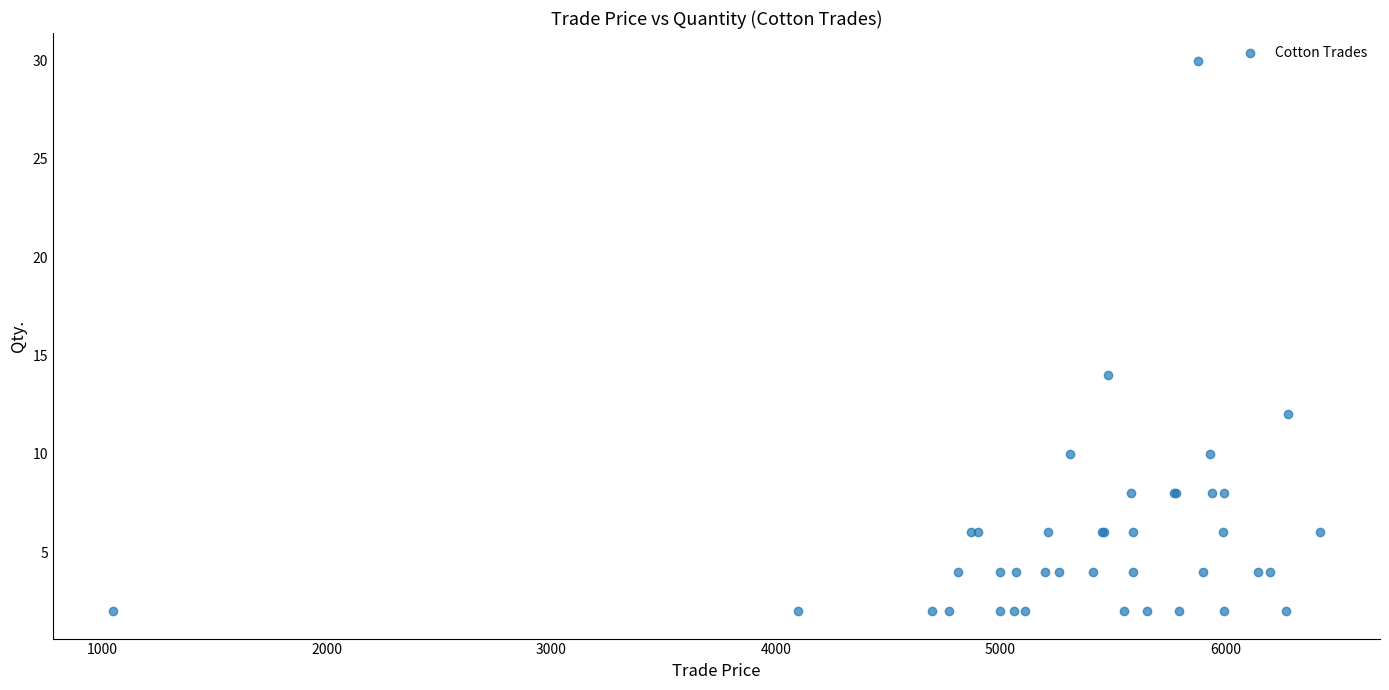

What Y value in the scatter plot is closest to 16?

14